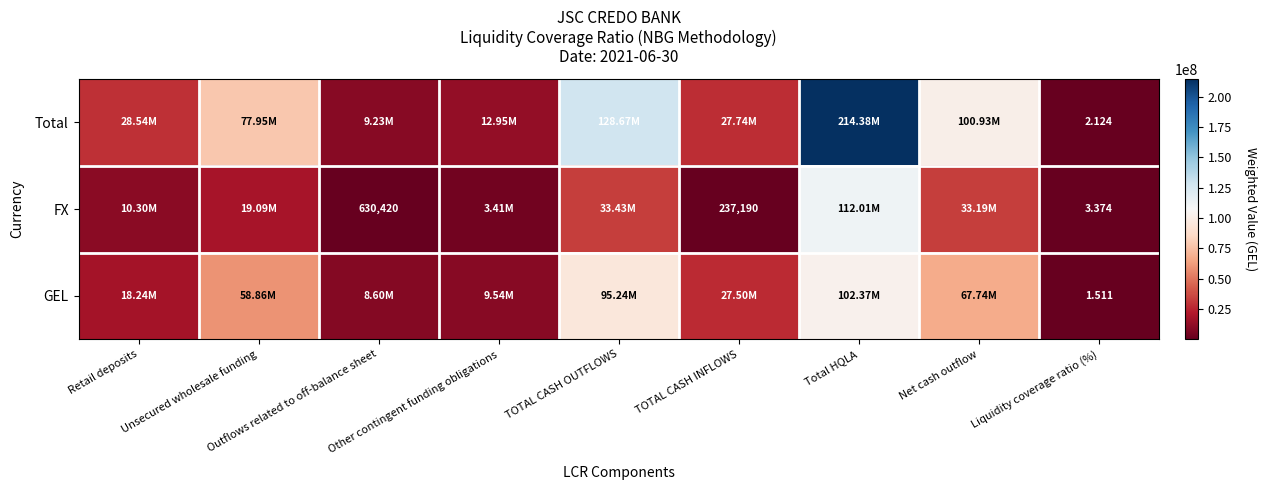

At which label does FX first exceed 10301887?

Retail deposits